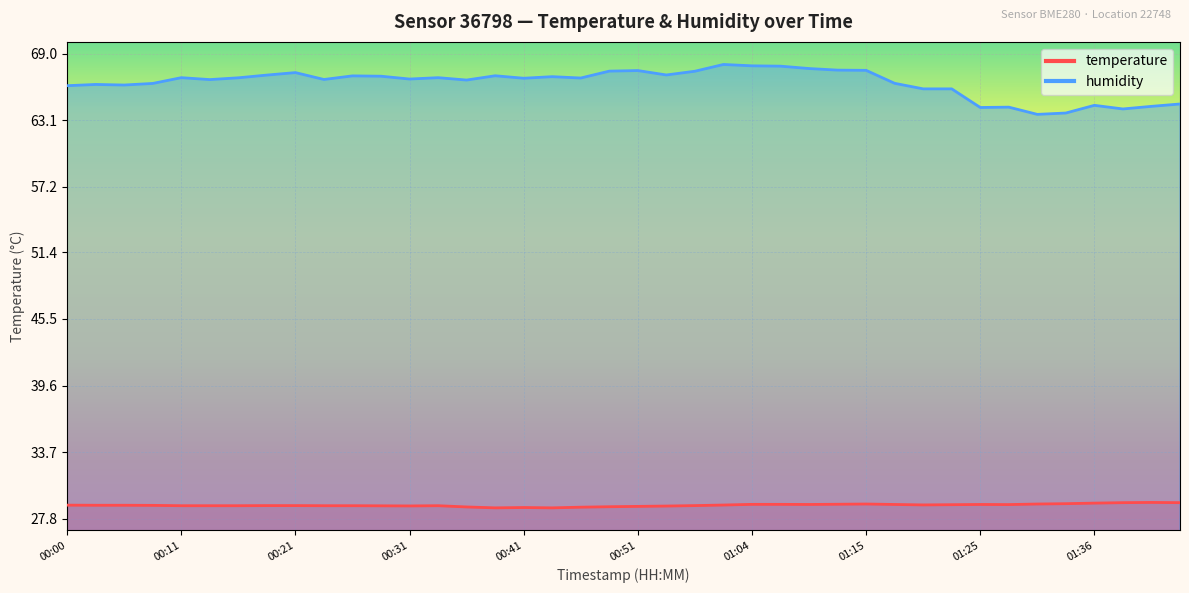

True or false: humidity and temperature cross at least once.

False